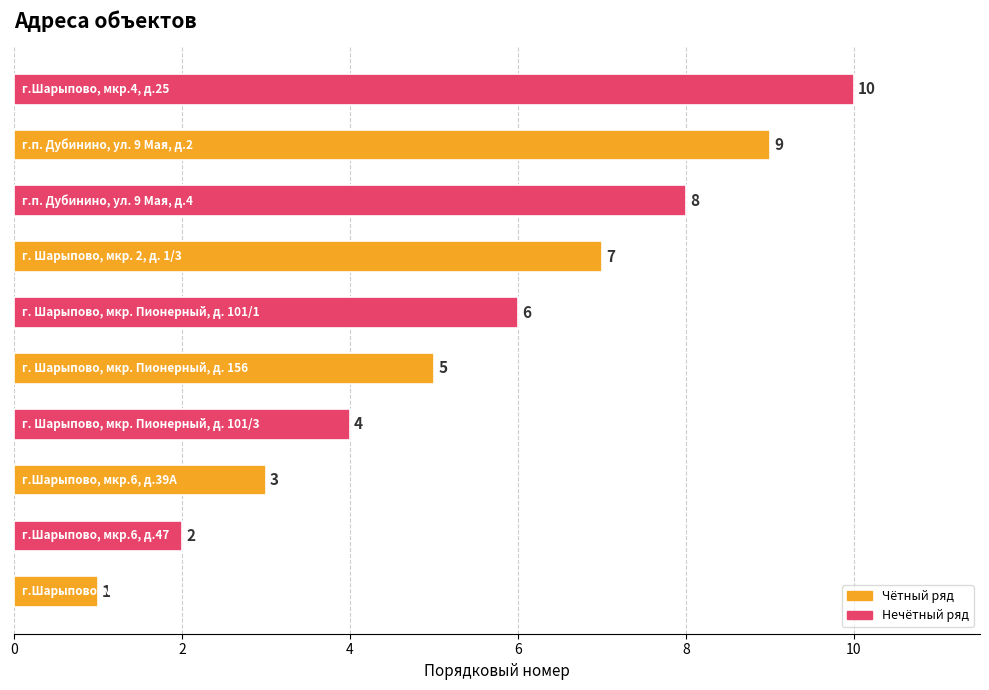

What is the average value?

6